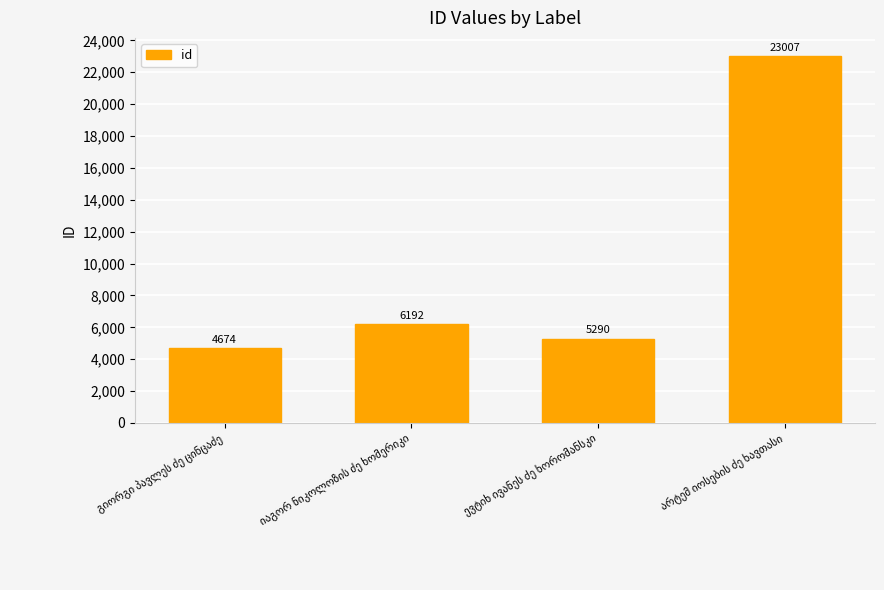

What is the value of the 2nd bar from the left?

6192